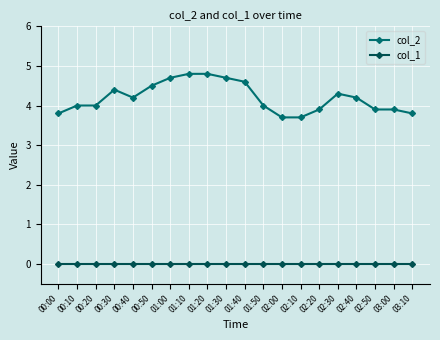

True or false: col_2 has a value of 1.4 at 00:10.

False